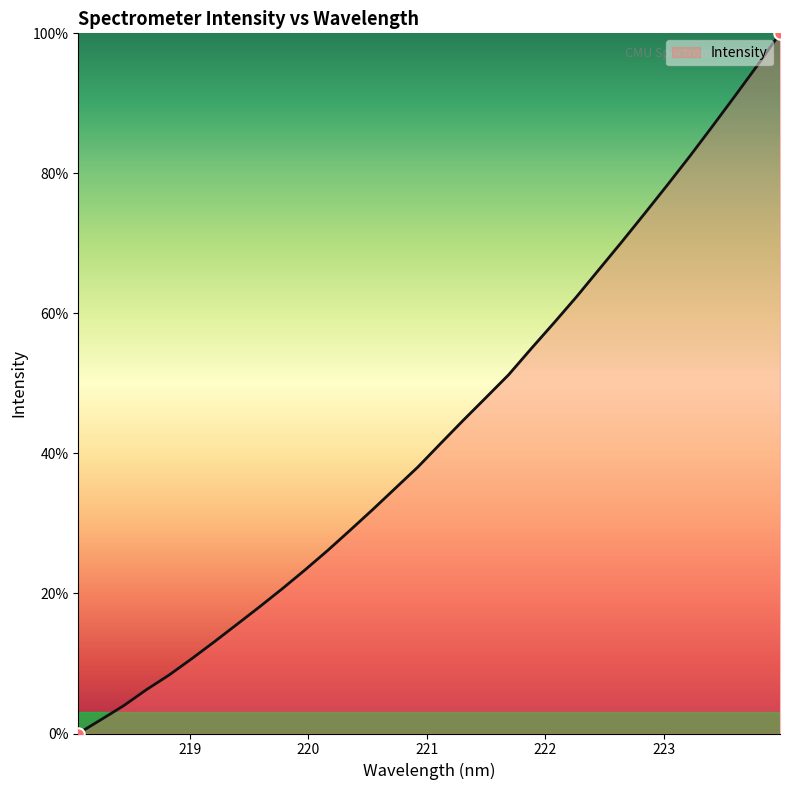

What is the difference between the maximum and minimum values?

100.0